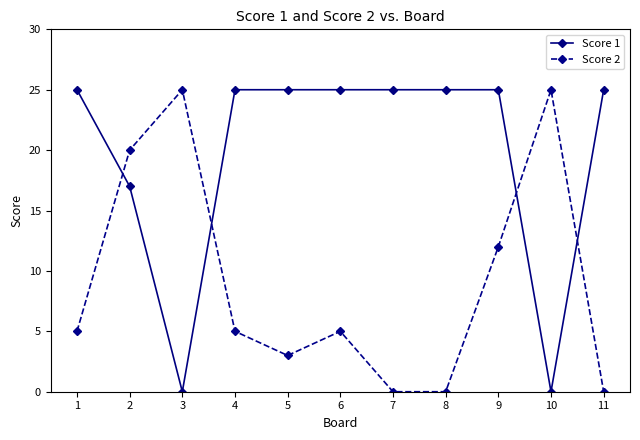

List the series in order of their overall mean, highest first.

Score 1, Score 2